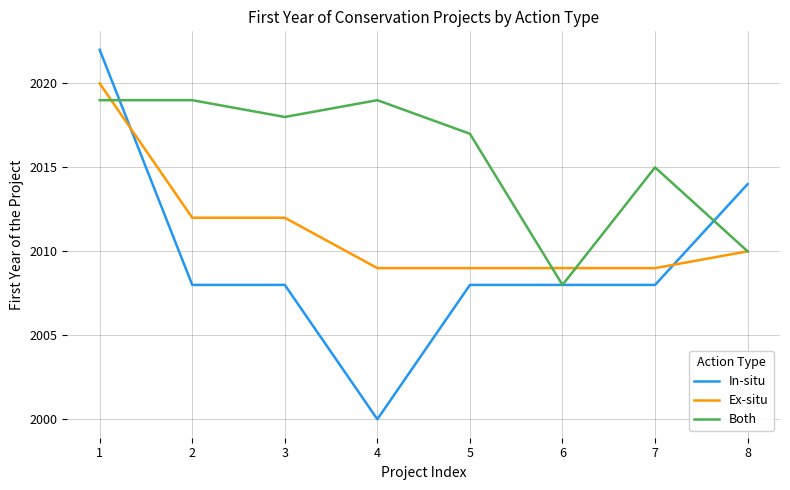

True or false: Both and In-situ cross at least once.

True